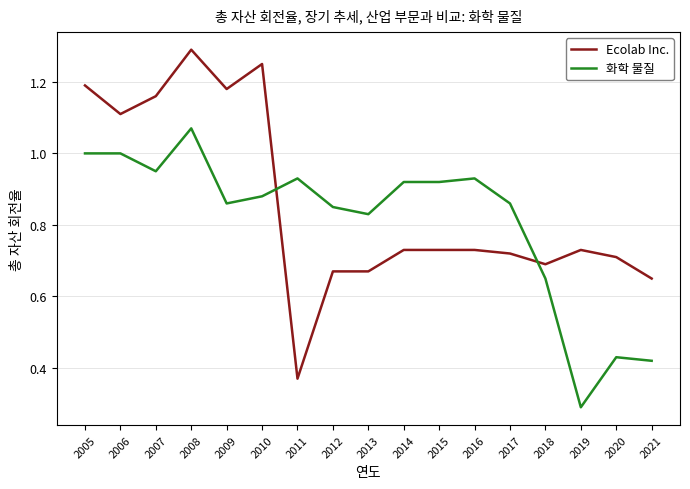

How many intersections are there between Ecolab Inc. and 화학 물질?

2